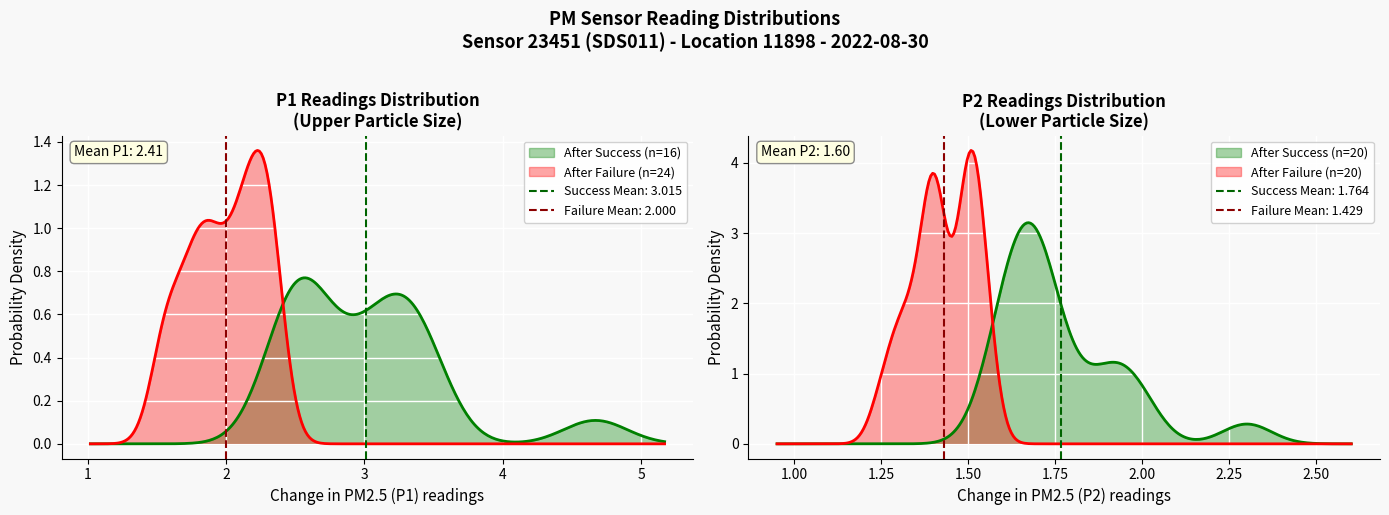

What is the highest value of the P2 series?

2.3